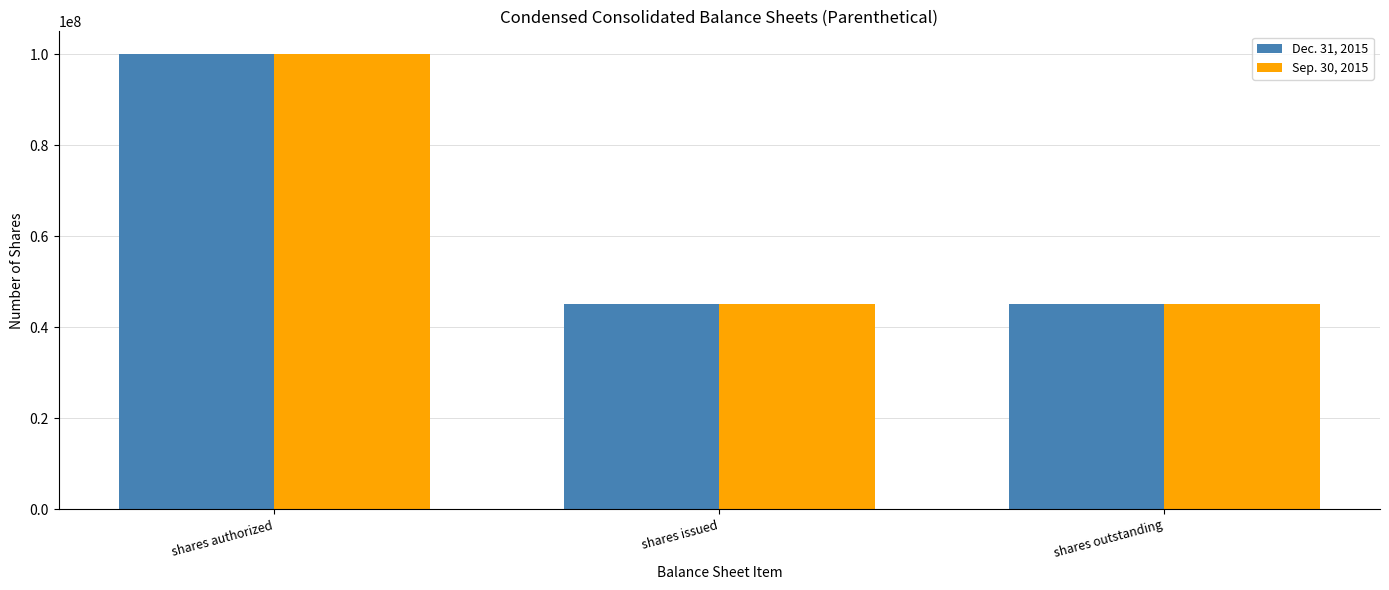

What are all the series names shown in the legend?

Dec. 31, 2015, Sep. 30, 2015